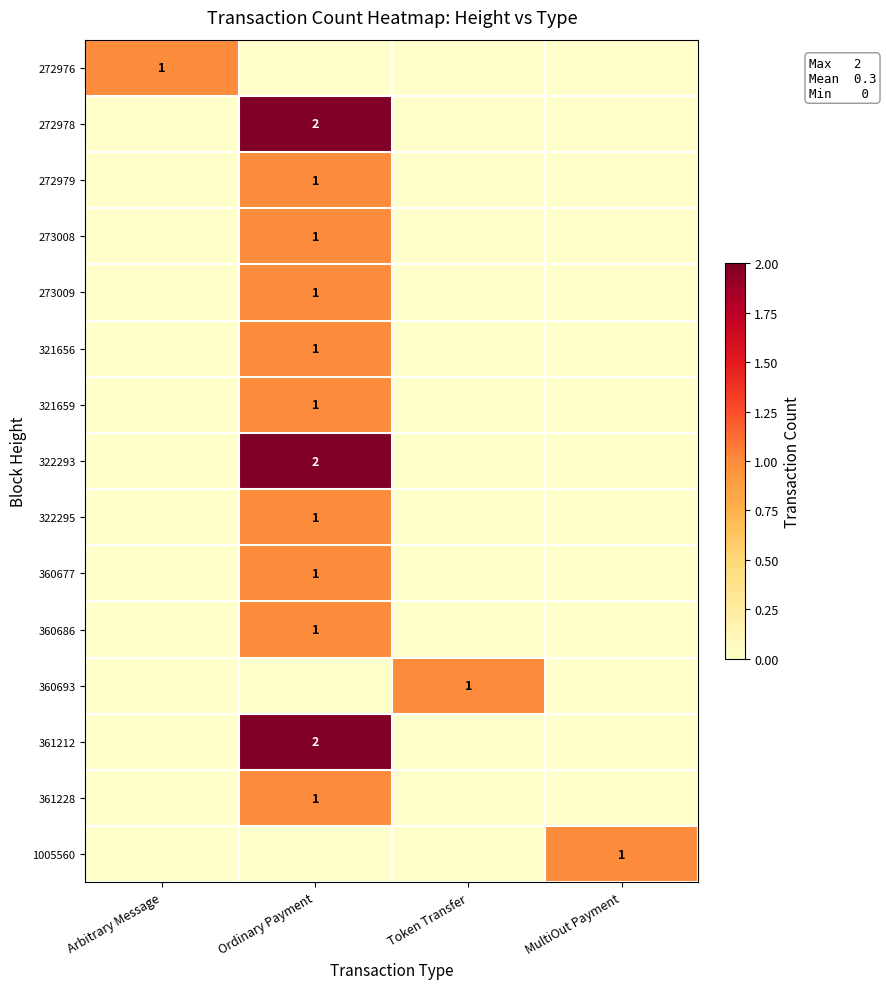

Which category has the highest value across all series?

Ordinary Payment